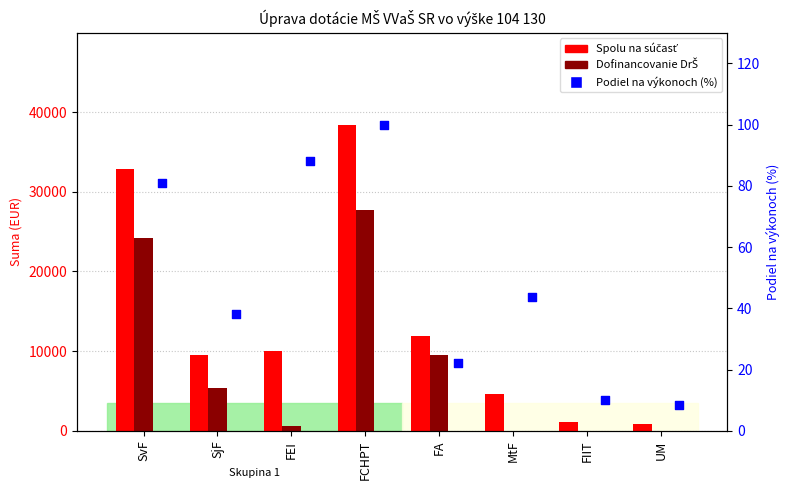

Which series has the widest spread of Y values?

Spolu na súčasť